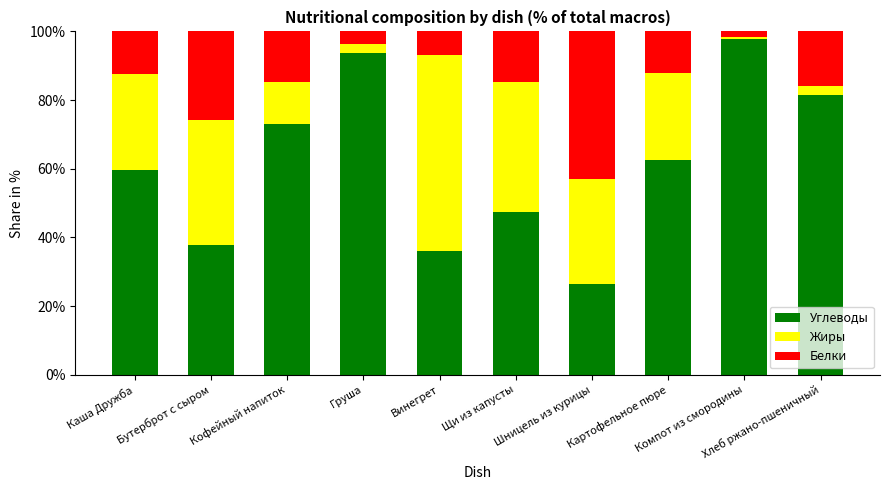

What is the highest value of the Углеводы series?

97.7